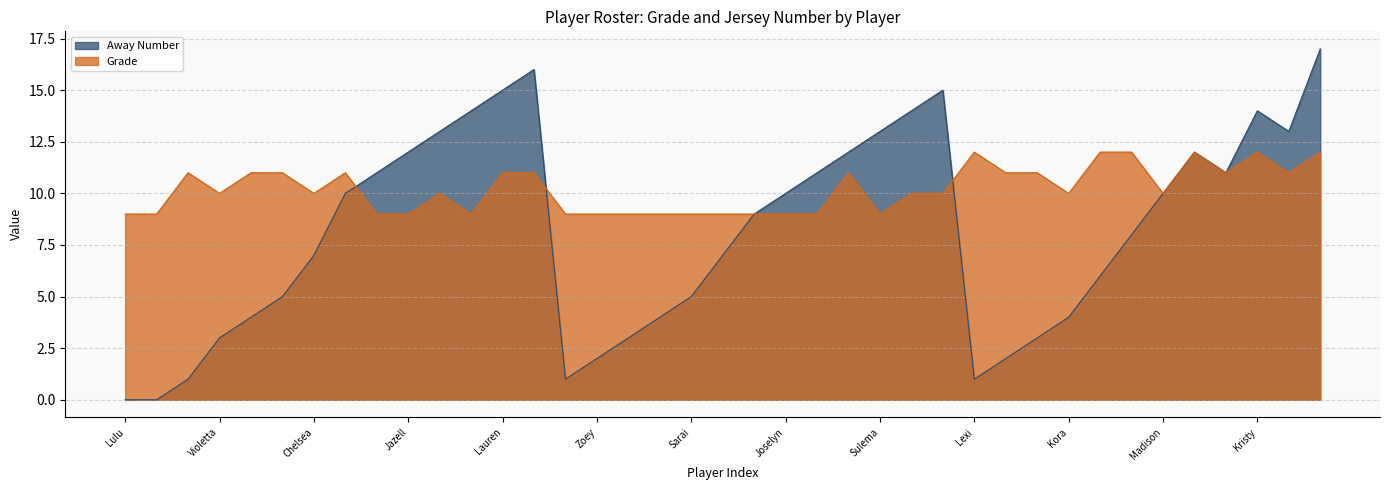

How many series are shown in this chart?

2